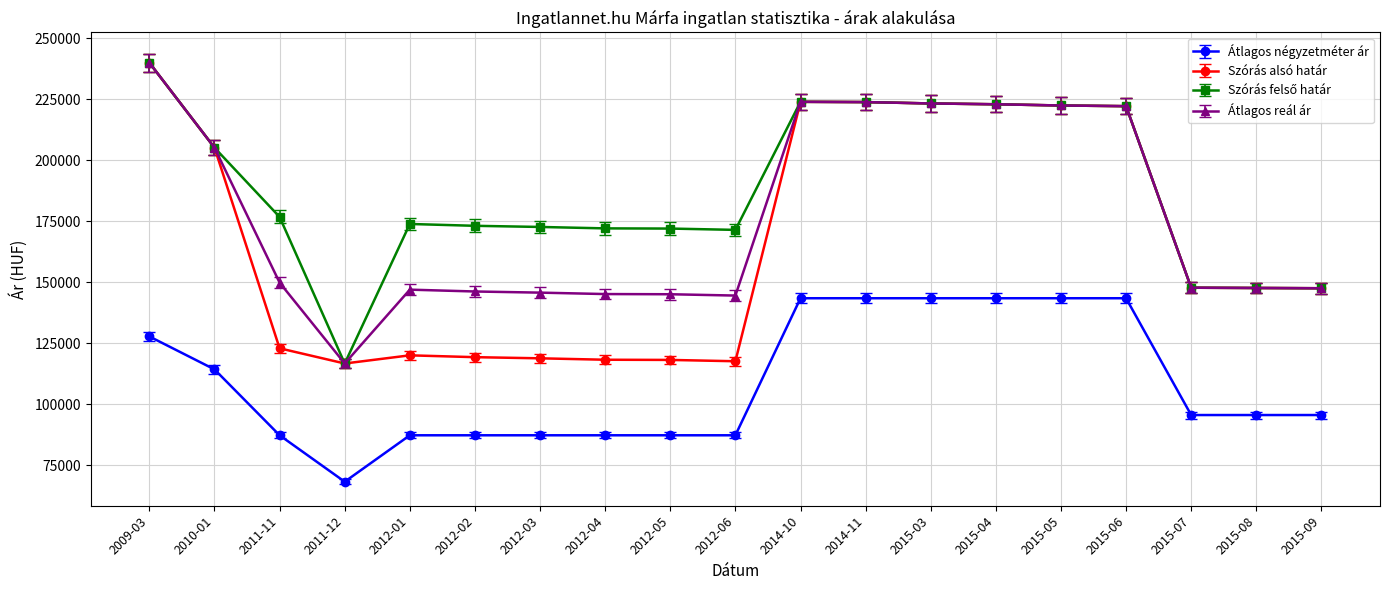

The value of Átlagos reál ár at 2011-12 is 191111. True or false?

False